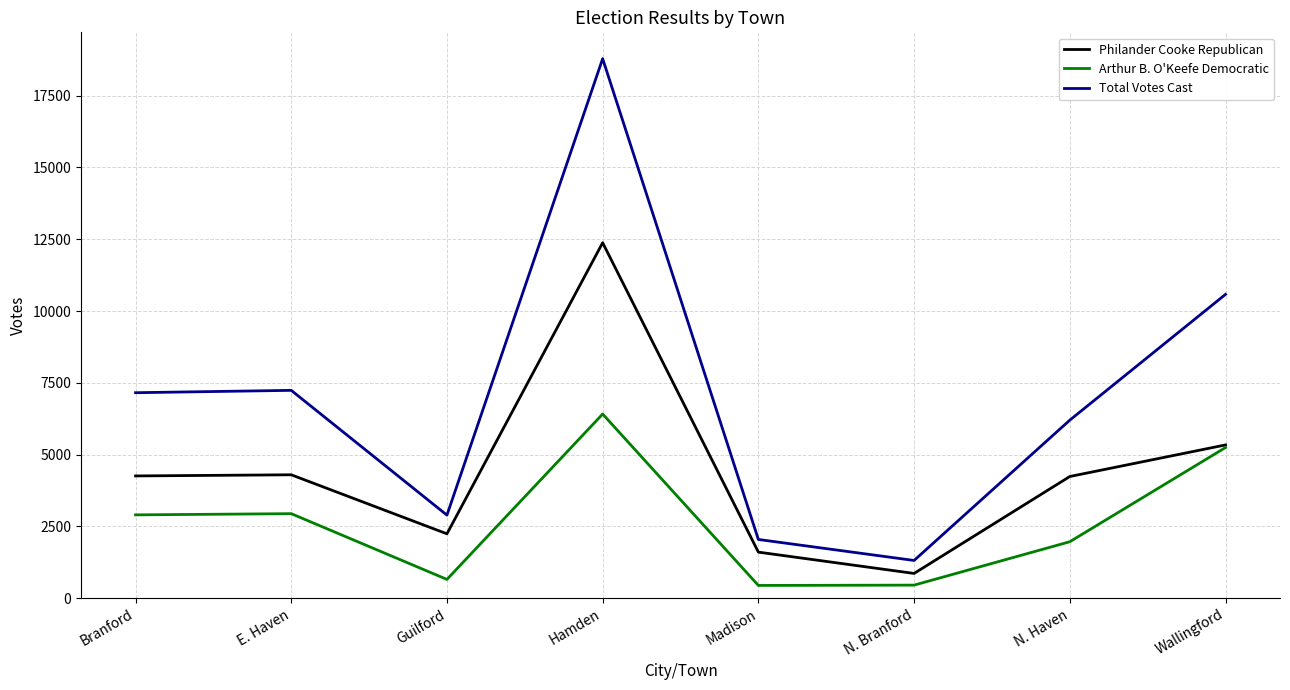

Which series has the widest spread of values?

Total Votes Cast